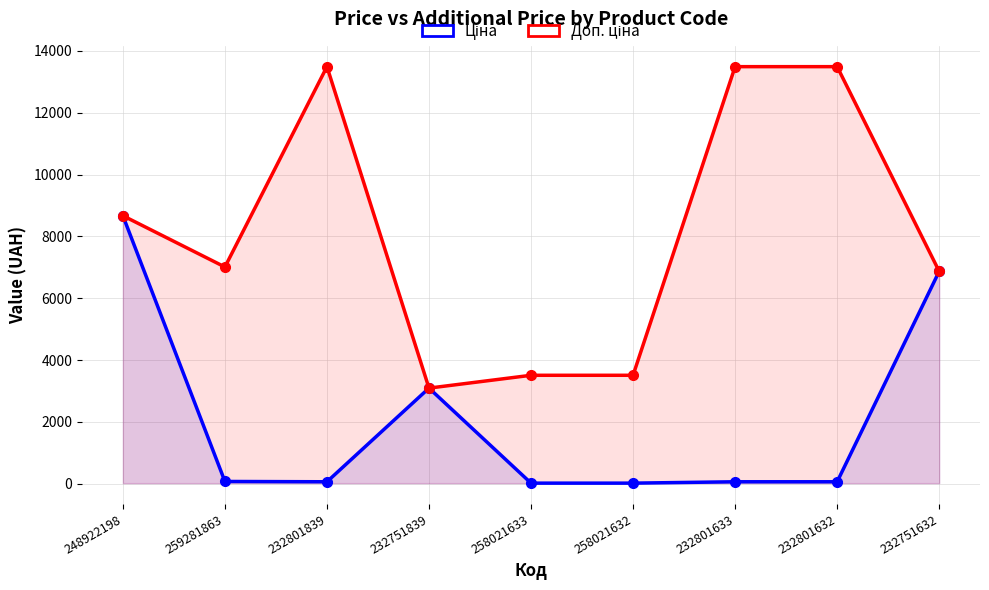

What is the sum of all Доп. ціна values?

73131.9